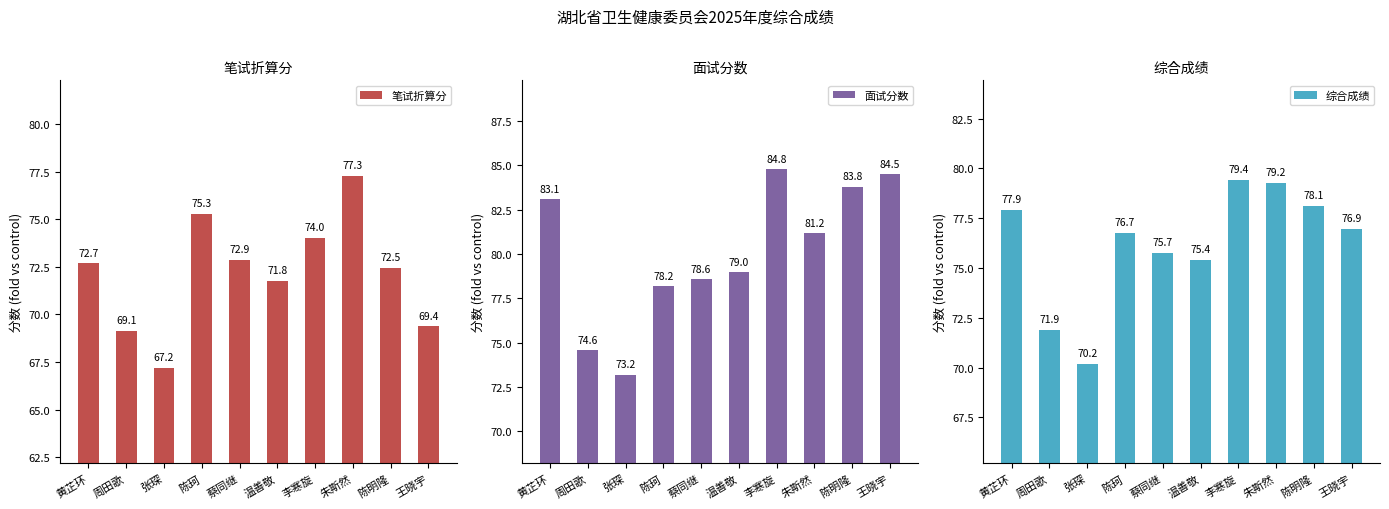

Which series has the widest spread of values?

面试分数